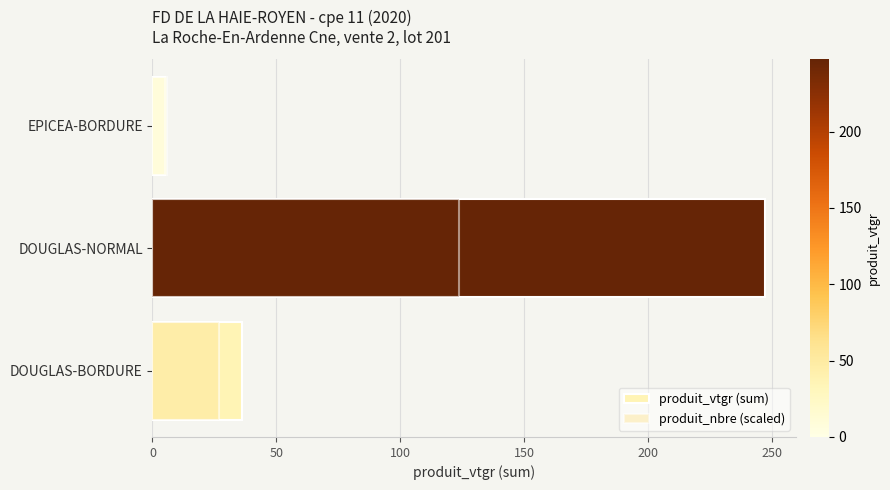

What is the value of the produit_nbre (scaled) bar at the 2nd from the left?

123.6